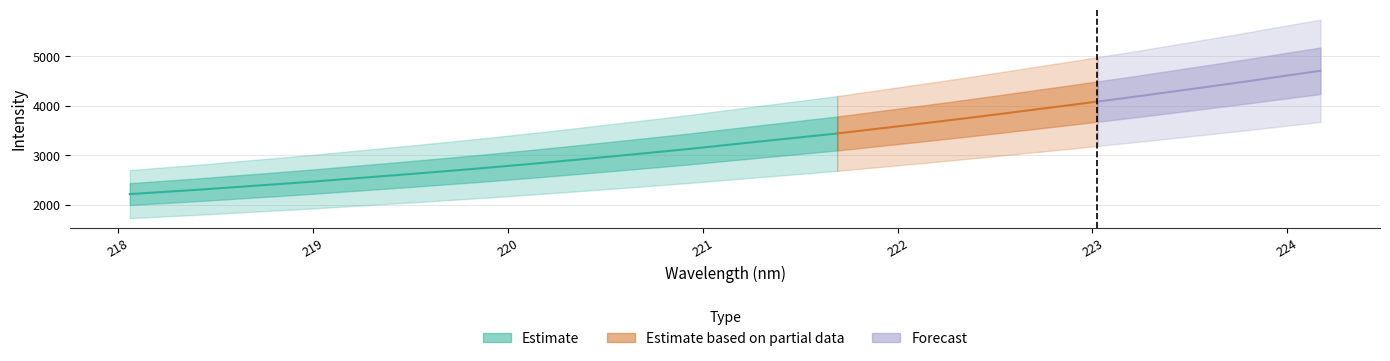

What is the sum of the values at 220.9264 and 219.9712?

5896.9